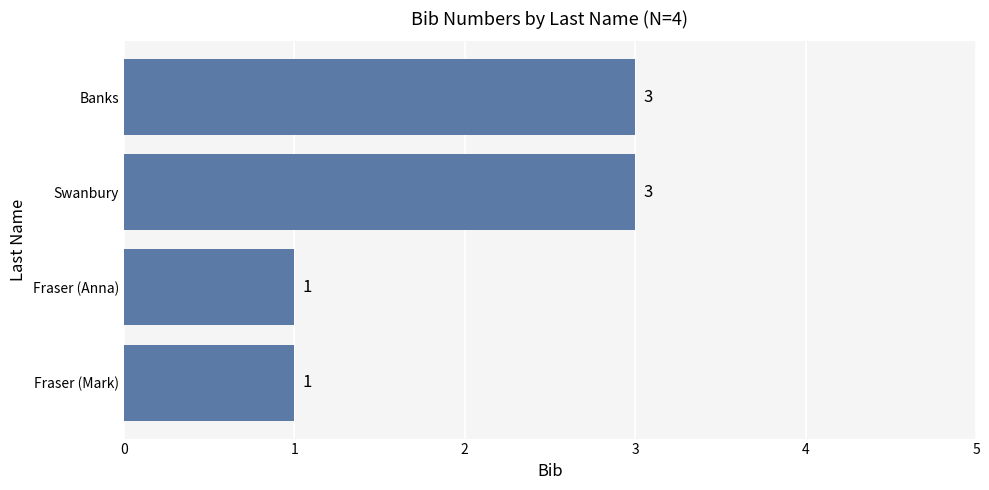

The value at Banks is 1. True or false?

False